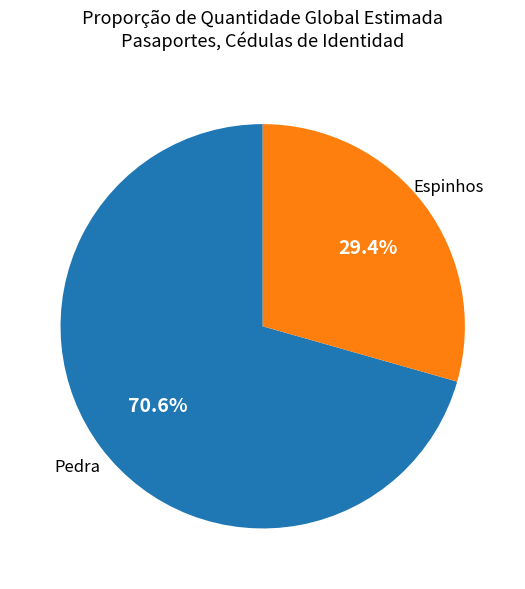

Does any single category account for the majority?

Yes